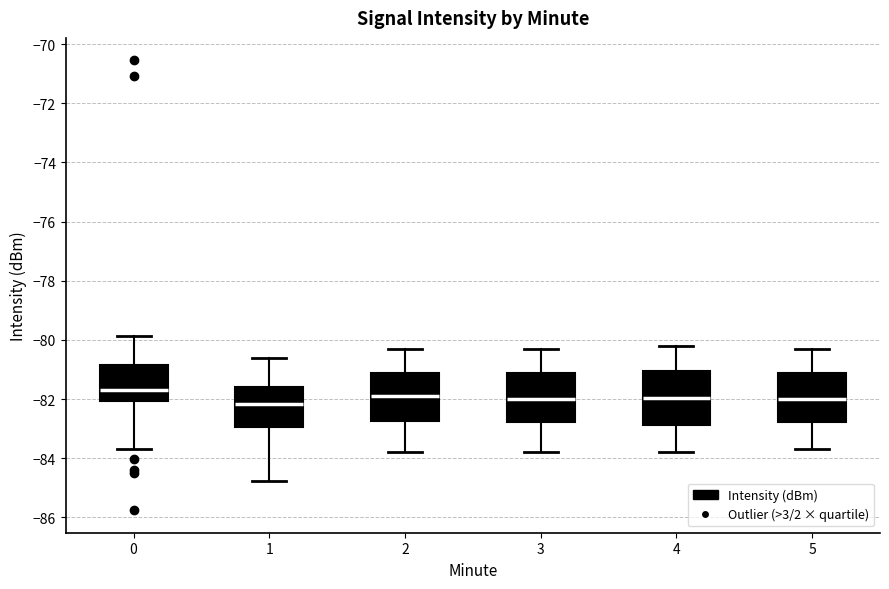

Reading left to right, transcribe this box plot: for each box, give where its median line is, the range the box spans, and where its two whiskers end, as read against the y-axis. The values are not printed on the chart, so give them approximately, as read against the axis.

0: median -81.6, box -82.0 to -80.8, whiskers -83.6 to -79.8
1: median -82.2, box -83.0 to -81.6, whiskers -84.8 to -80.6
2: median -81.8, box -82.8 to -81.2, whiskers -83.8 to -80.2
3: median -82.0, box -82.8 to -81.2, whiskers -83.8 to -80.2
4: median -82.0, box -82.8 to -81.0, whiskers -83.8 to -80.2
5: median -82.0, box -82.8 to -81.2, whiskers -83.6 to -80.2